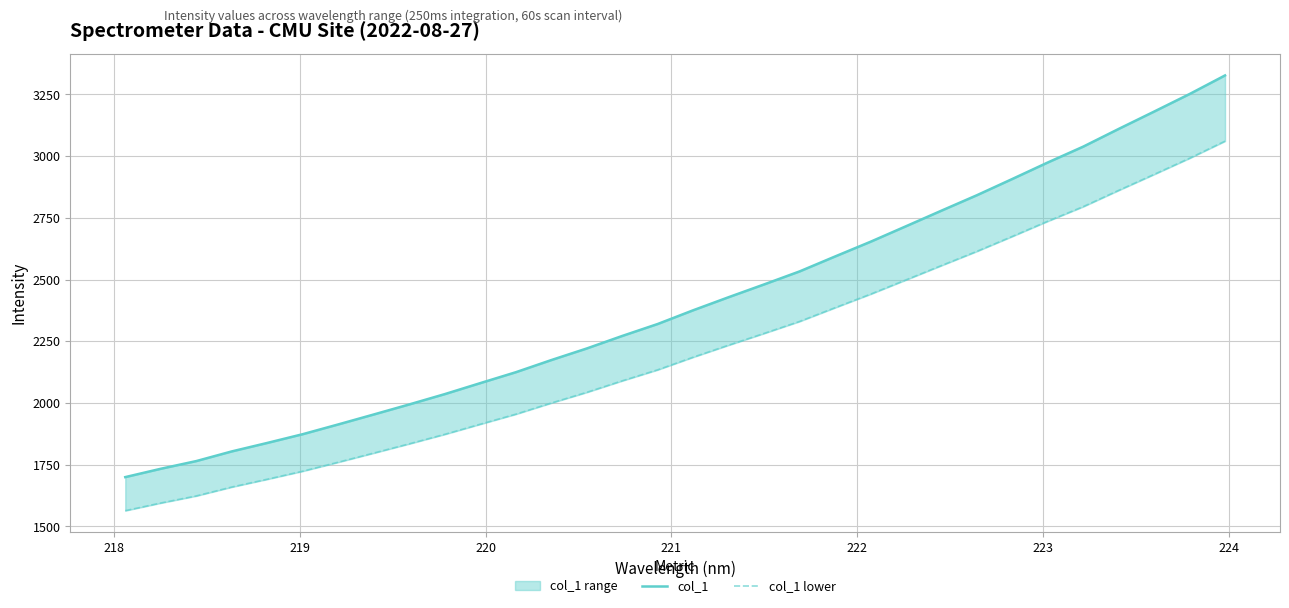

True or false: col_1 and col_1 lower intersect in this chart.

False